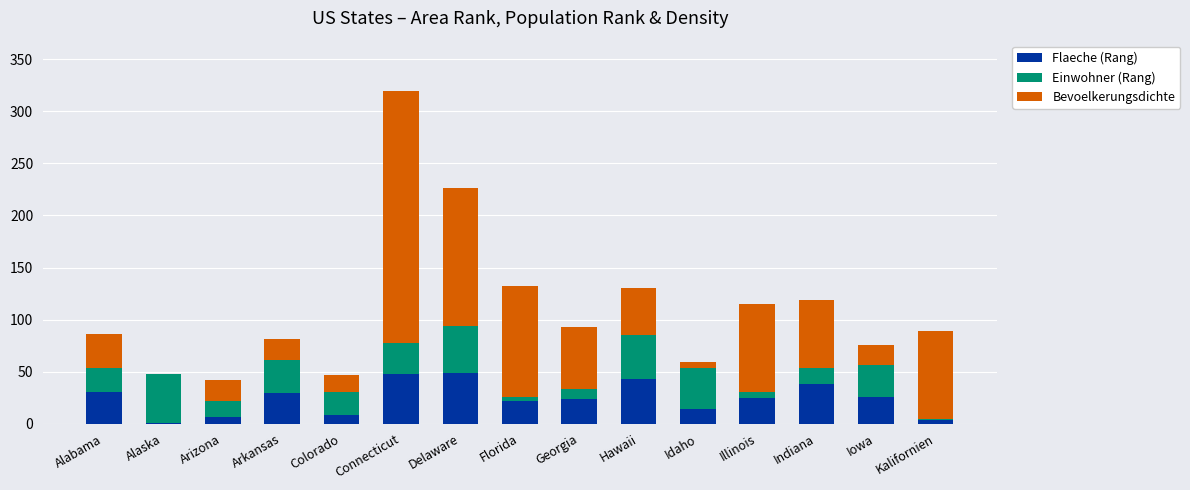

What is the approximate value of Flaeche (Rang) at Arkansas?

29